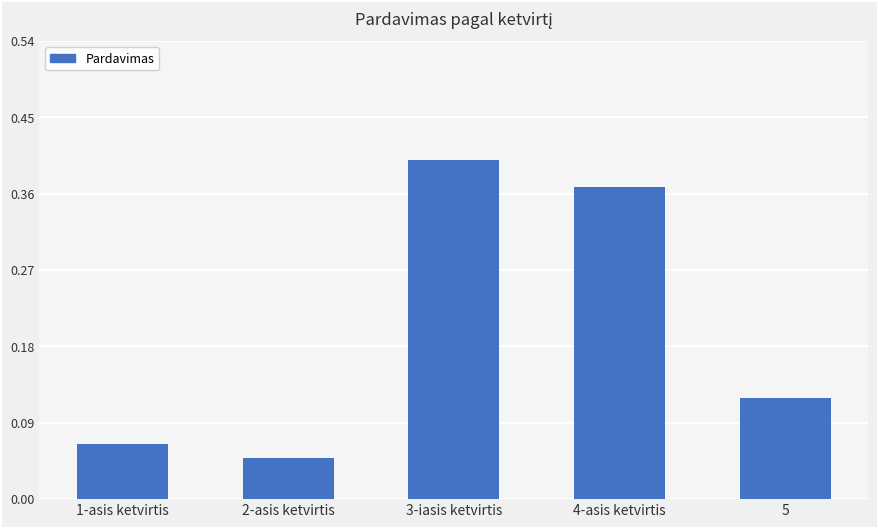

Does the chart contain any negative values?

No